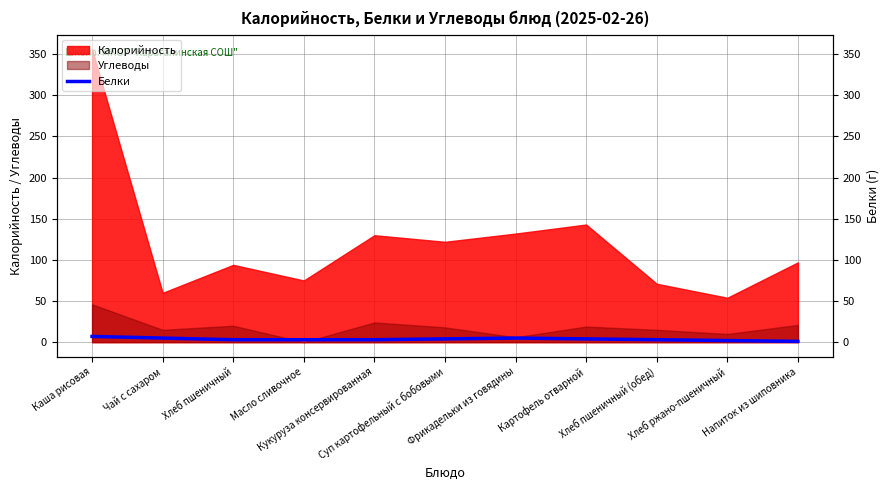

Is it true that the value at Масло сливочное is 3?

True